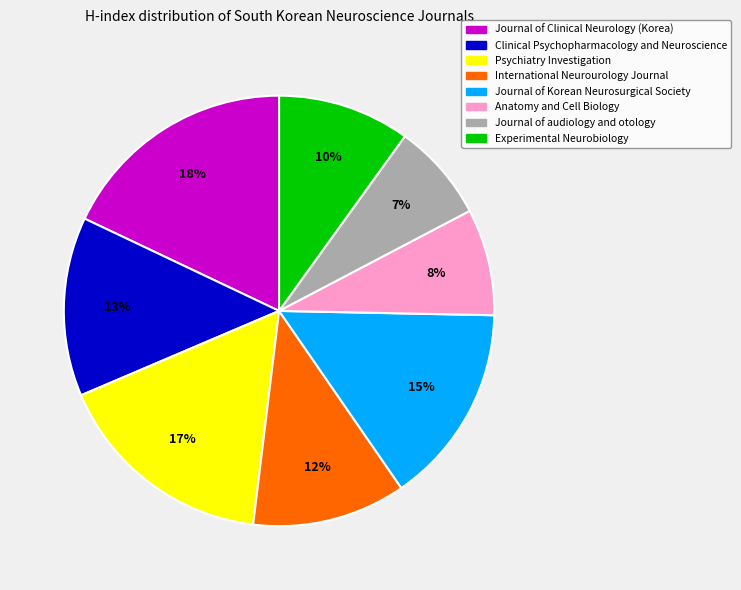

To the nearest percent, what percentage of the pie is International Neurourology Journal?

12%